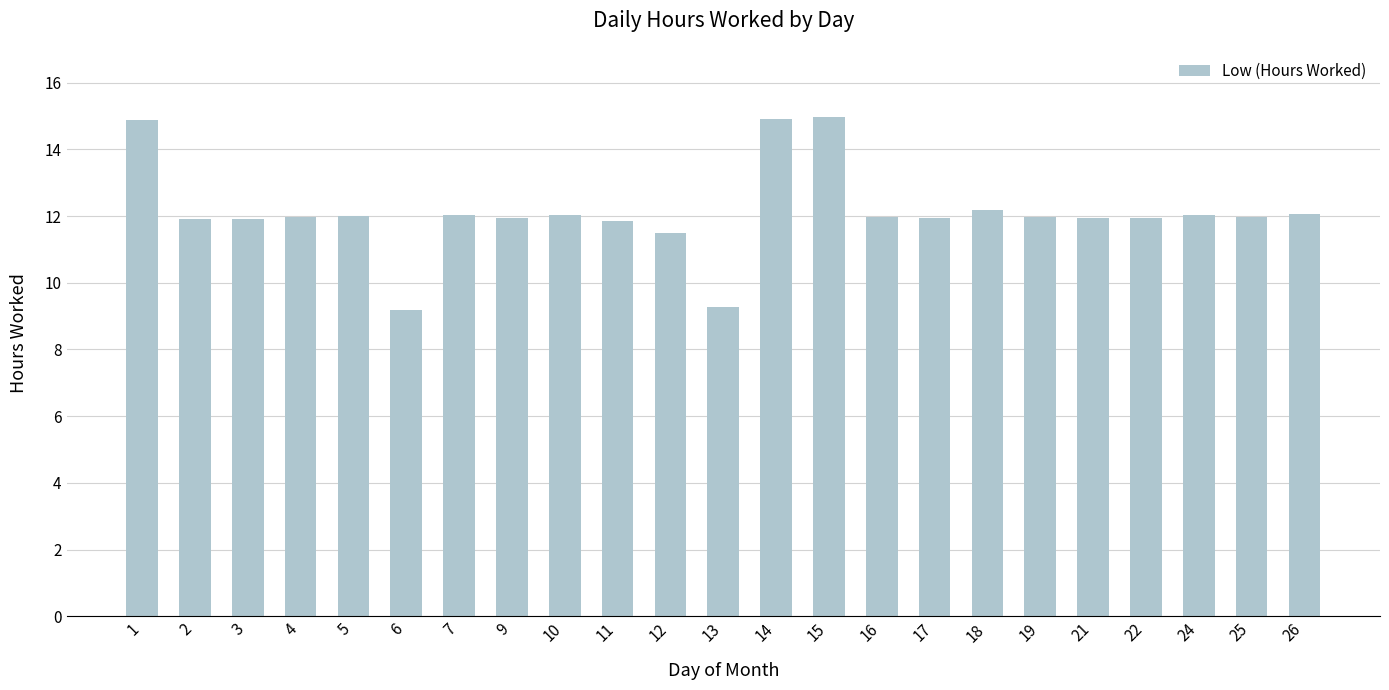

Approximately how many times larger is the value at 18 compared to 2?

1.0